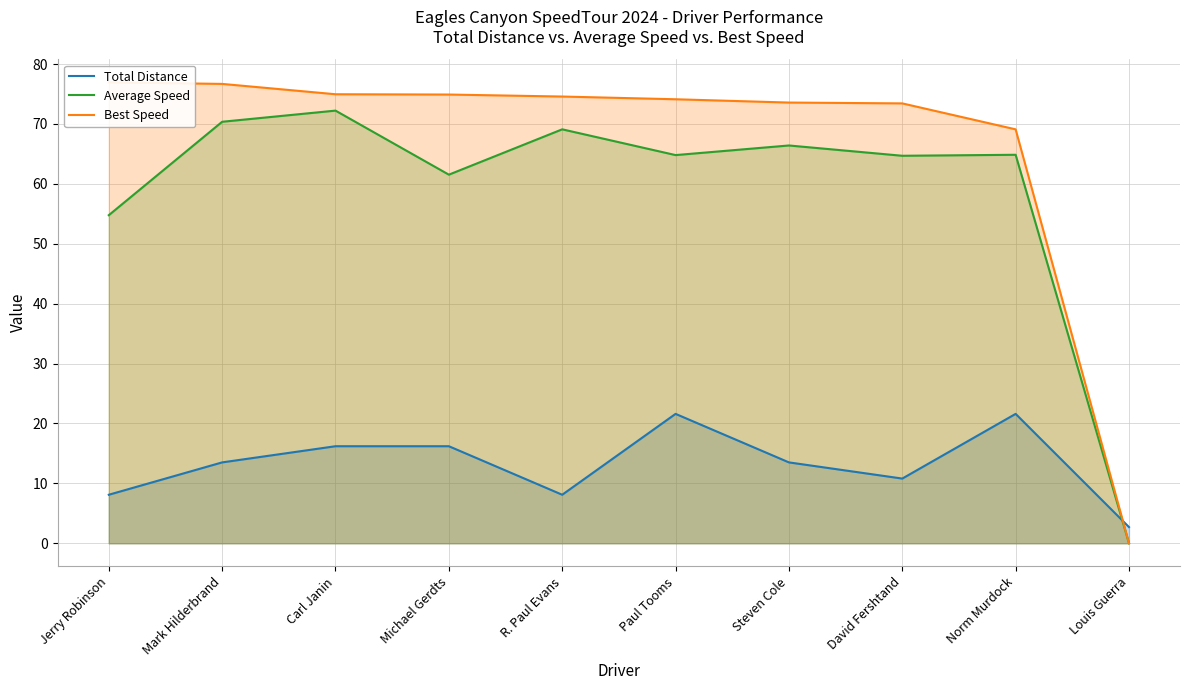

At which category is the sum across all series the highest?

Carl Janin